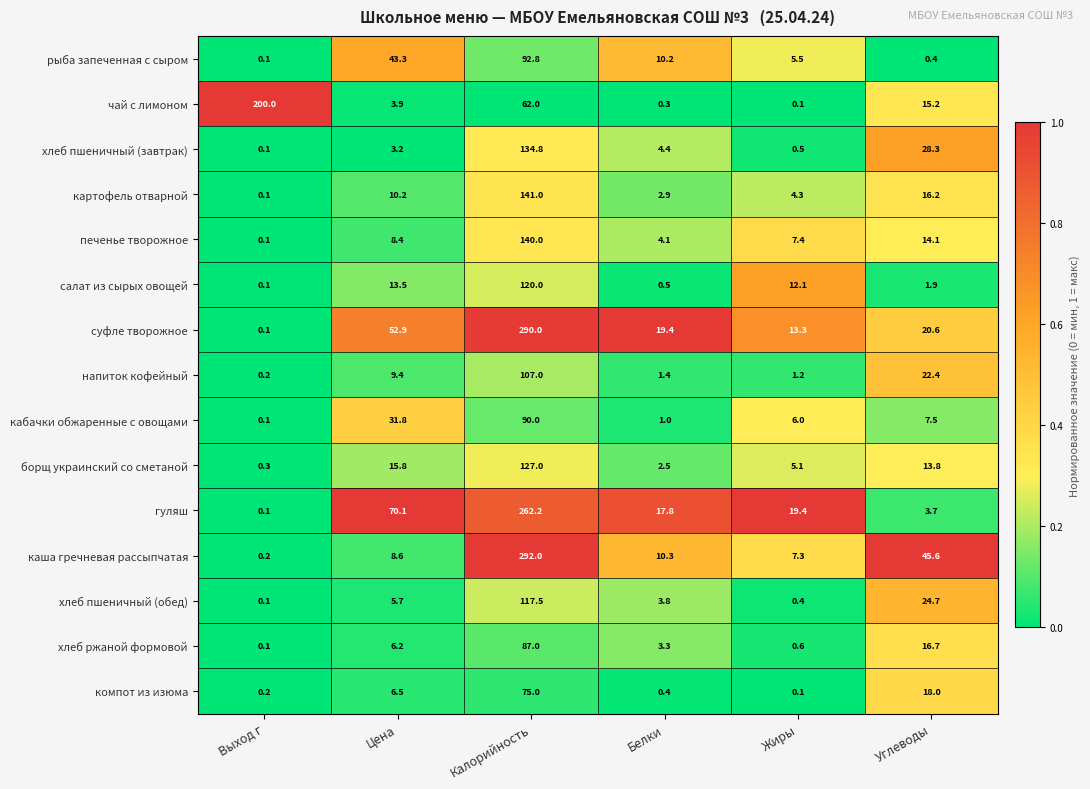

The борщ украинский со сметаной series shows 0.3 at Выход г. True or false?

True